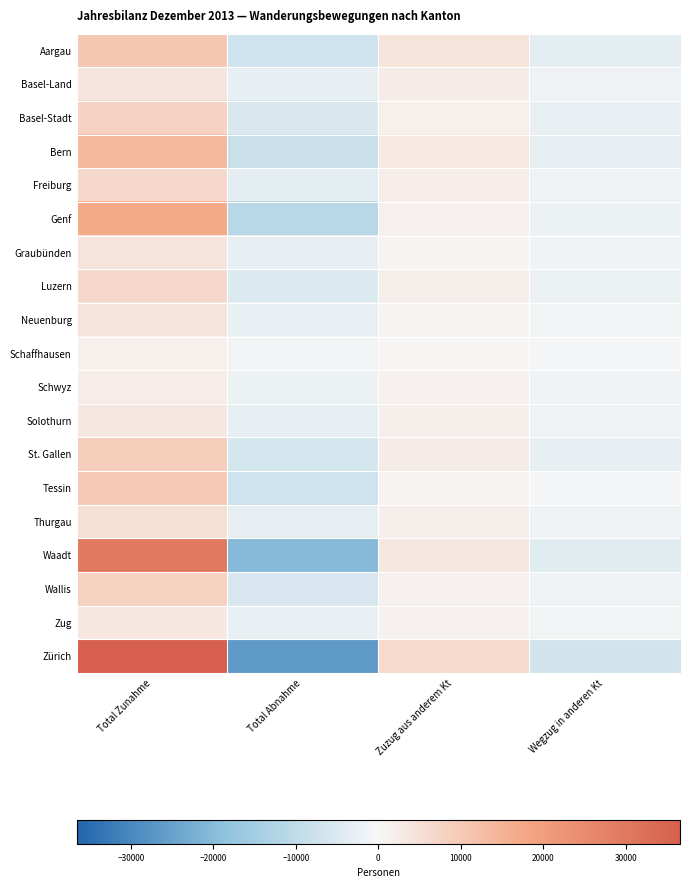

Reading right to left, list all the values displayed in this chart.

Aargau: Wegzug in anderen Kt=-3409	Zuzug aus anderem Kt=4394	Total Abnahme=-7307	Total Zunahme=10794
Basel-Land: Wegzug in anderen Kt=-1644	Zuzug aus anderem Kt=2396	Total Abnahme=-2793	Total Zunahme=3940
Basel-Stadt: Wegzug in anderen Kt=-2565	Zuzug aus anderem Kt=1625	Total Abnahme=-5164	Total Zunahme=8100
Bern: Wegzug in anderen Kt=-2941	Zuzug aus anderem Kt=2907	Total Abnahme=-8188	Total Zunahme=13732
Freiburg: Wegzug in anderen Kt=-1537	Zuzug aus anderem Kt=2017	Total Abnahme=-3680	Total Zunahme=6577
Genf: Wegzug in anderen Kt=-1829	Zuzug aus anderem Kt=1151	Total Abnahme=-11164	Total Zunahme=17170
Graubünden: Wegzug in anderen Kt=-1157	Zuzug aus anderem Kt=836	Total Abnahme=-2748	Total Zunahme=4011
Luzern: Wegzug in anderen Kt=-1843	Zuzug aus anderem Kt=1943	Total Abnahme=-5067	Total Zunahme=6669
Neuenburg: Wegzug in anderen Kt=-870	Zuzug aus anderem Kt=749	Total Abnahme=-2325	Total Zunahme=4373
Schaffhausen: Wegzug in anderen Kt=-555	Zuzug aus anderem Kt=566	Total Abnahme=-1120	Total Zunahme=1693
Schwyz: Wegzug in anderen Kt=-1222	Zuzug aus anderem Kt=1412	Total Abnahme=-1735	Total Zunahme=2283
Solothurn: Wegzug in anderen Kt=-1581	Zuzug aus anderem Kt=1809	Total Abnahme=-2794	Total Zunahme=3534
St. Gallen: Wegzug in anderen Kt=-2852	Zuzug aus anderem Kt=2515	Total Abnahme=-6093	Total Zunahme=9315
Tessin: Wegzug in anderen Kt=-750	Zuzug aus anderem Kt=734	Total Abnahme=-7192	Total Zunahme=10203
Thurgau: Wegzug in anderen Kt=-1388	Zuzug aus anderem Kt=1888	Total Abnahme=-2903	Total Zunahme=4888
Waadt: Wegzug in anderen Kt=-3896	Zuzug aus anderem Kt=3238	Total Abnahme=-20235	Total Zunahme=29451
Wallis: Wegzug in anderen Kt=-1173	Zuzug aus anderem Kt=1276	Total Abnahme=-5707	Total Zunahme=8290
Zug: Wegzug in anderen Kt=-1087	Zuzug aus anderem Kt=1280	Total Abnahme=-2325	Total Zunahme=3201
Zürich: Wegzug in anderen Kt=-6852	Zuzug aus anderem Kt=6548	Total Abnahme=-26098	Total Zunahme=36576